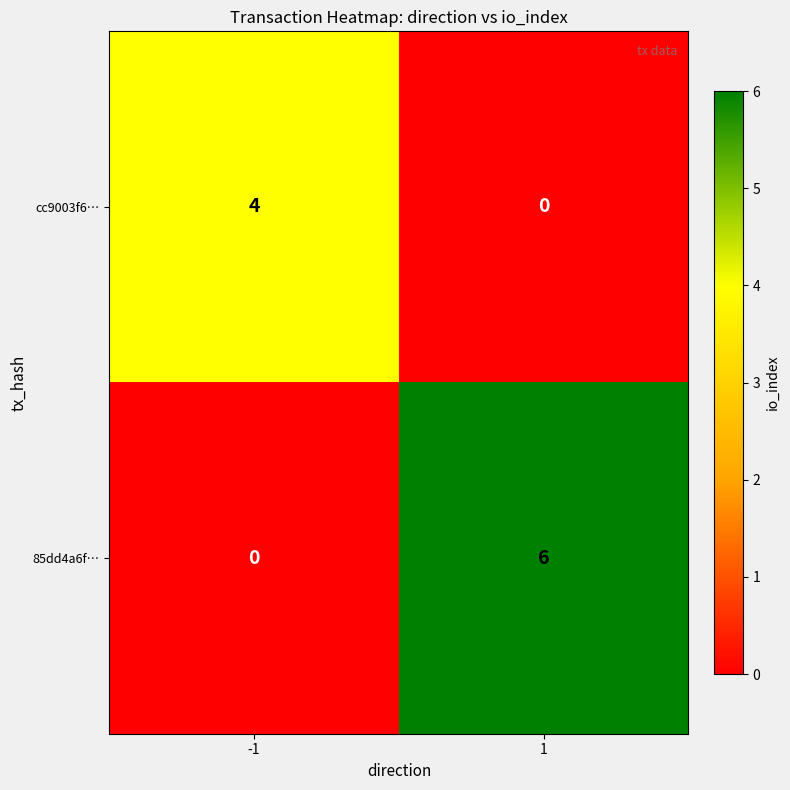

At which category is the sum across all series the highest?

1